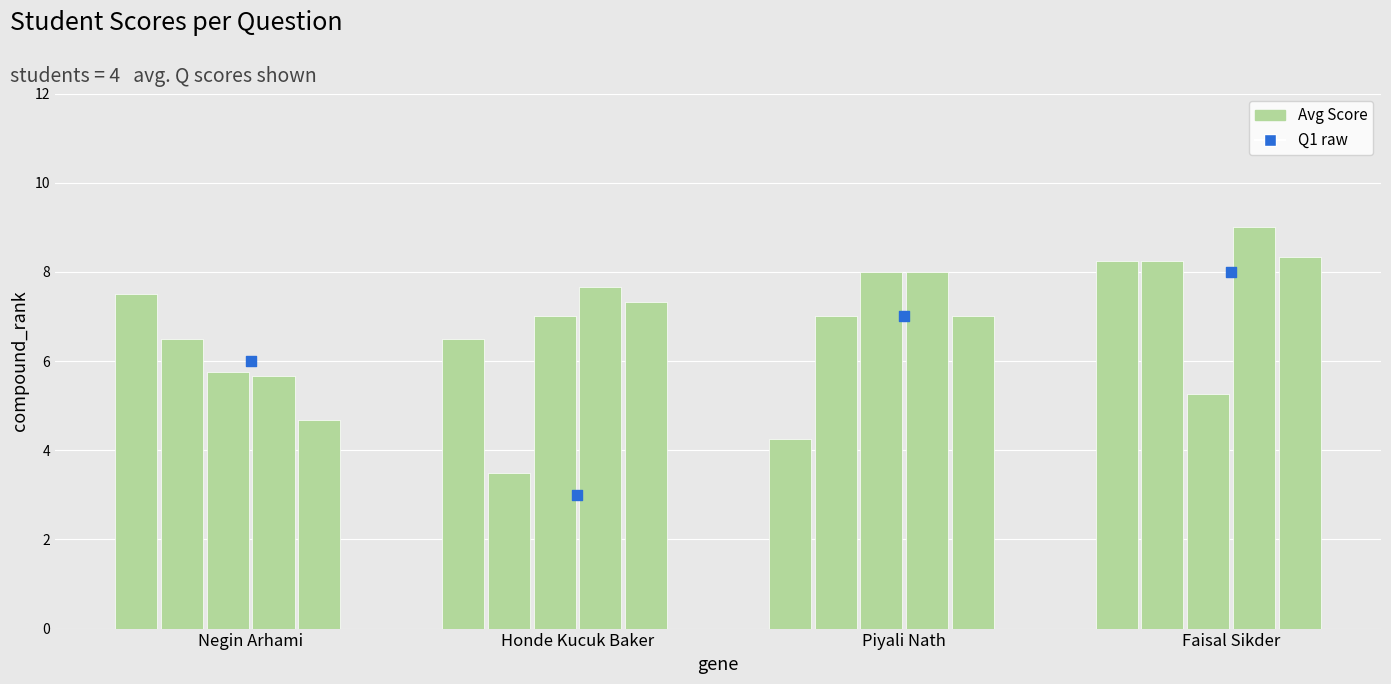

At which category is the sum across all series the highest?

Faisal Sikder